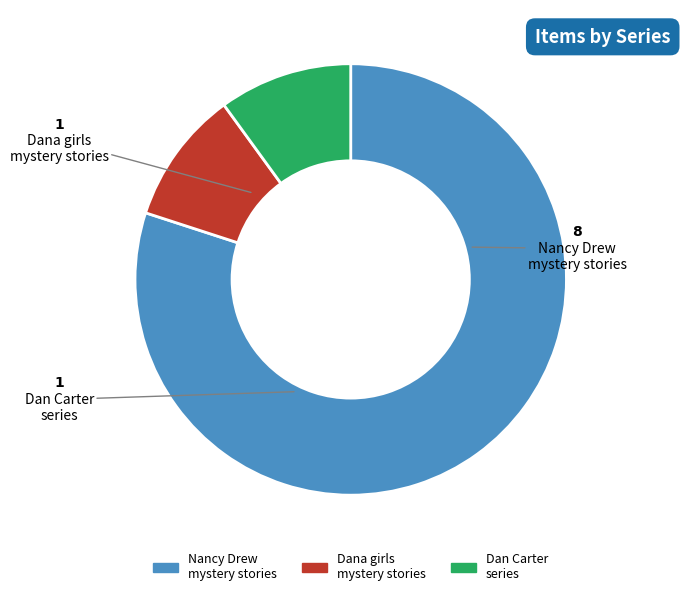

Is there a majority slice in this chart?

Yes